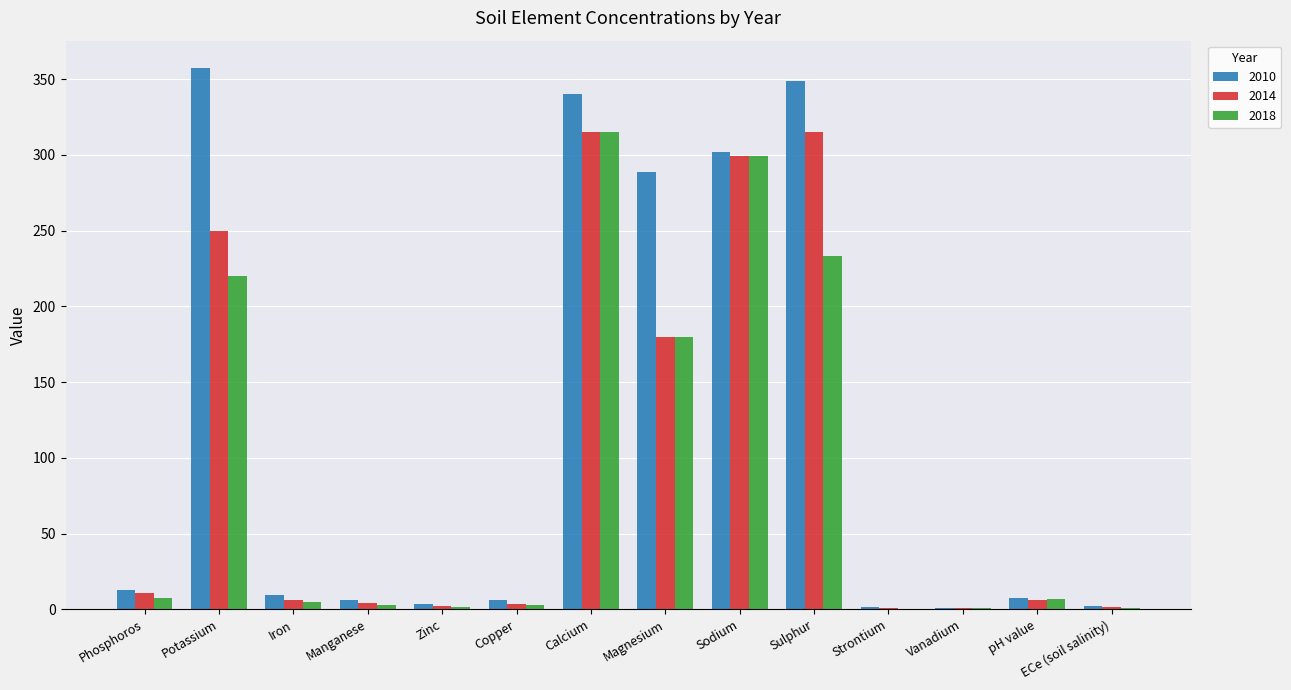

At which category is the sum across all series the highest?

Calcium